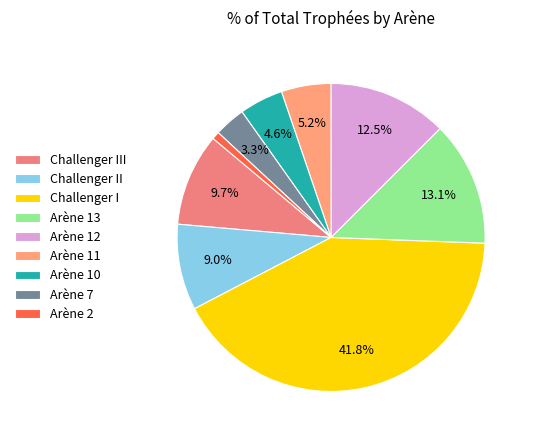

To the nearest percent, what is the average slice percentage?

11%